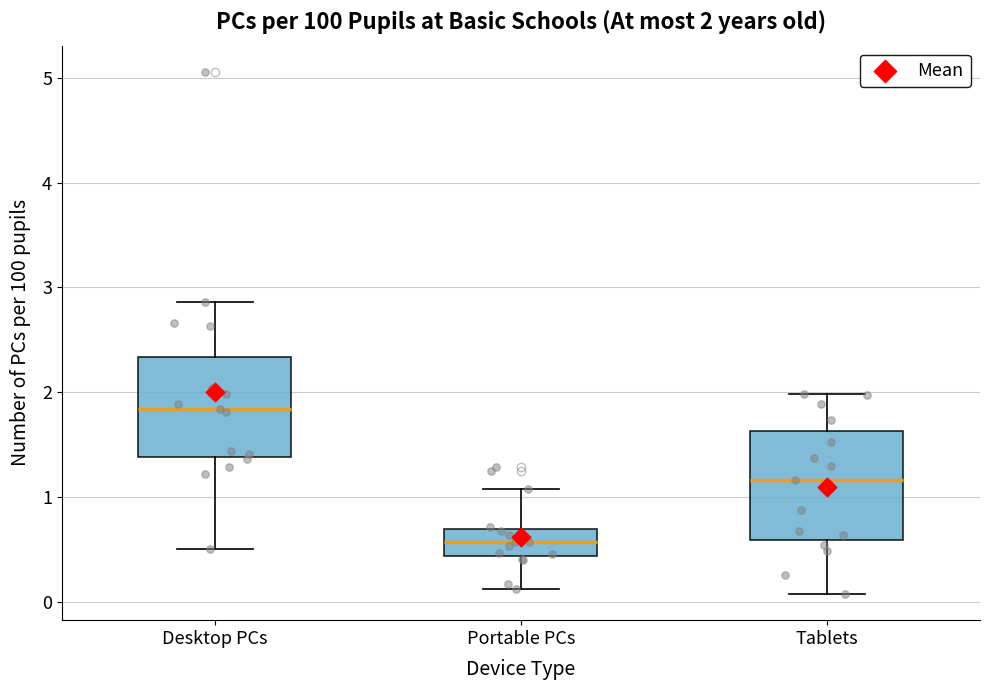

Which box has the lowest median line?

Portable PCs